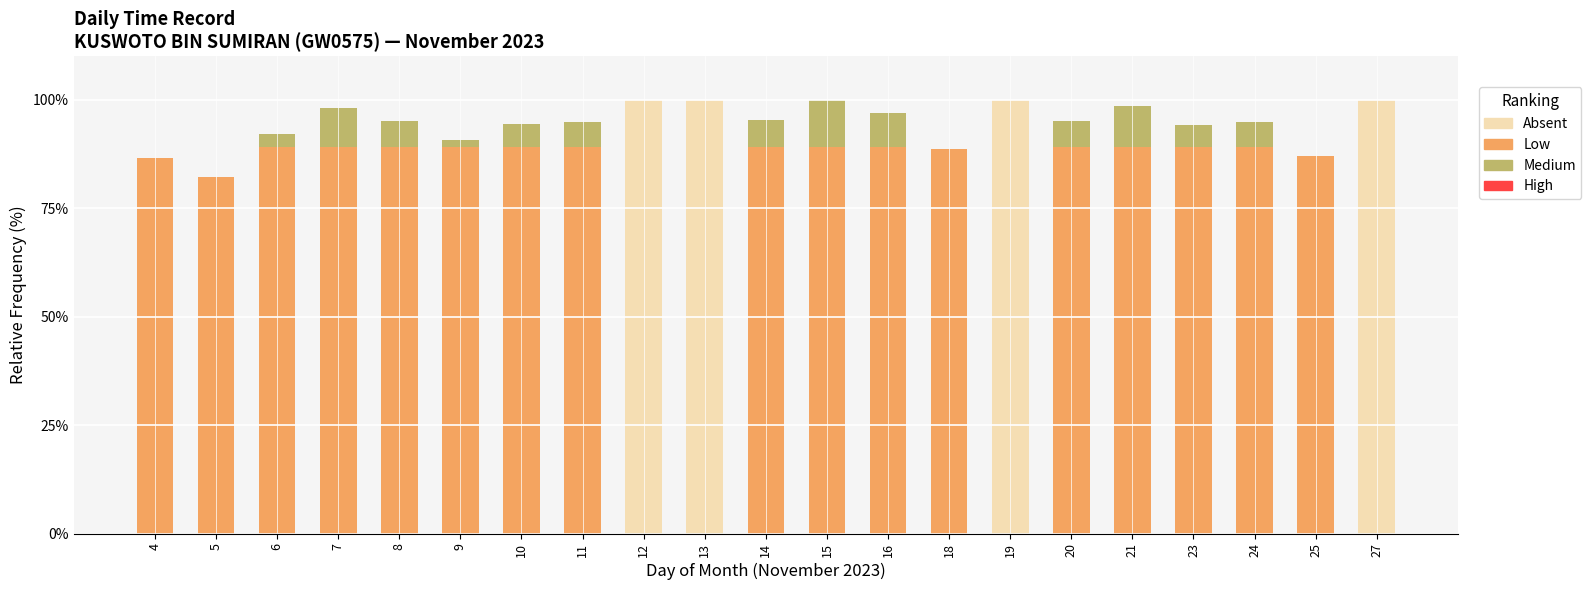

True or false: Absent has a value of 0.0 at 18.

True